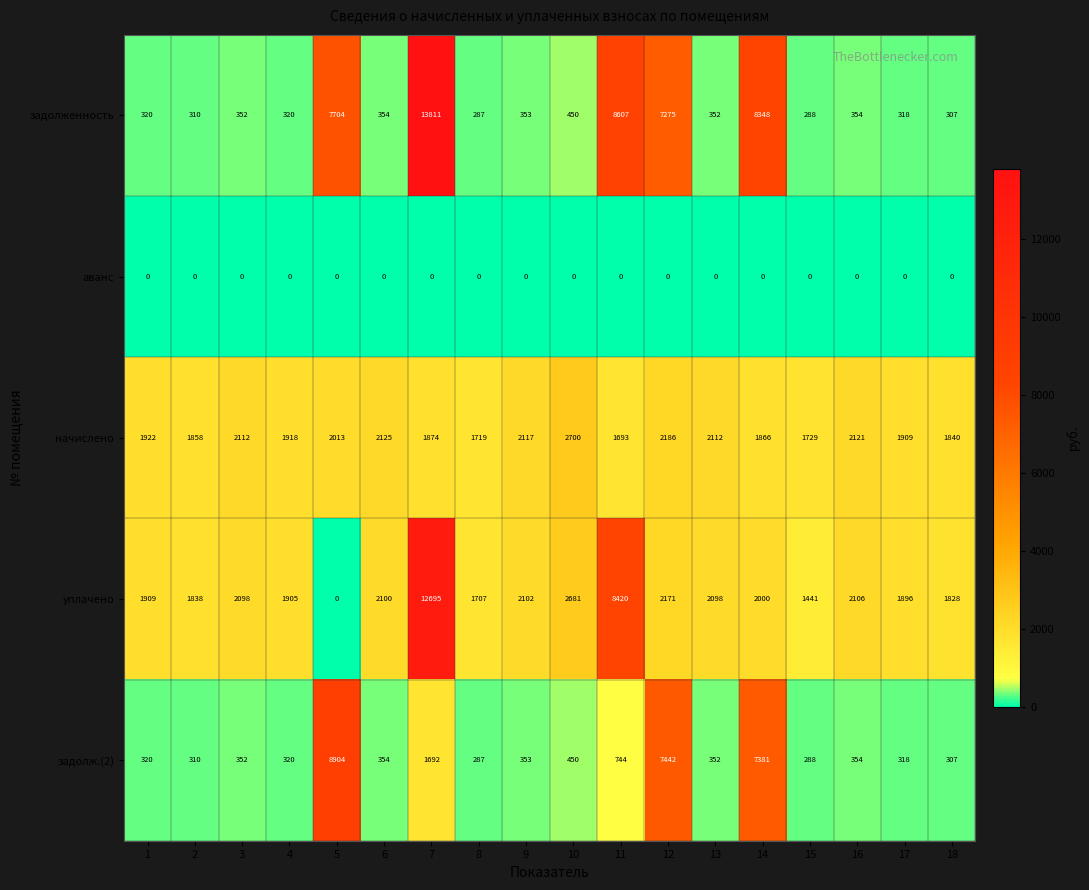

How many categories are shown in the chart?

18